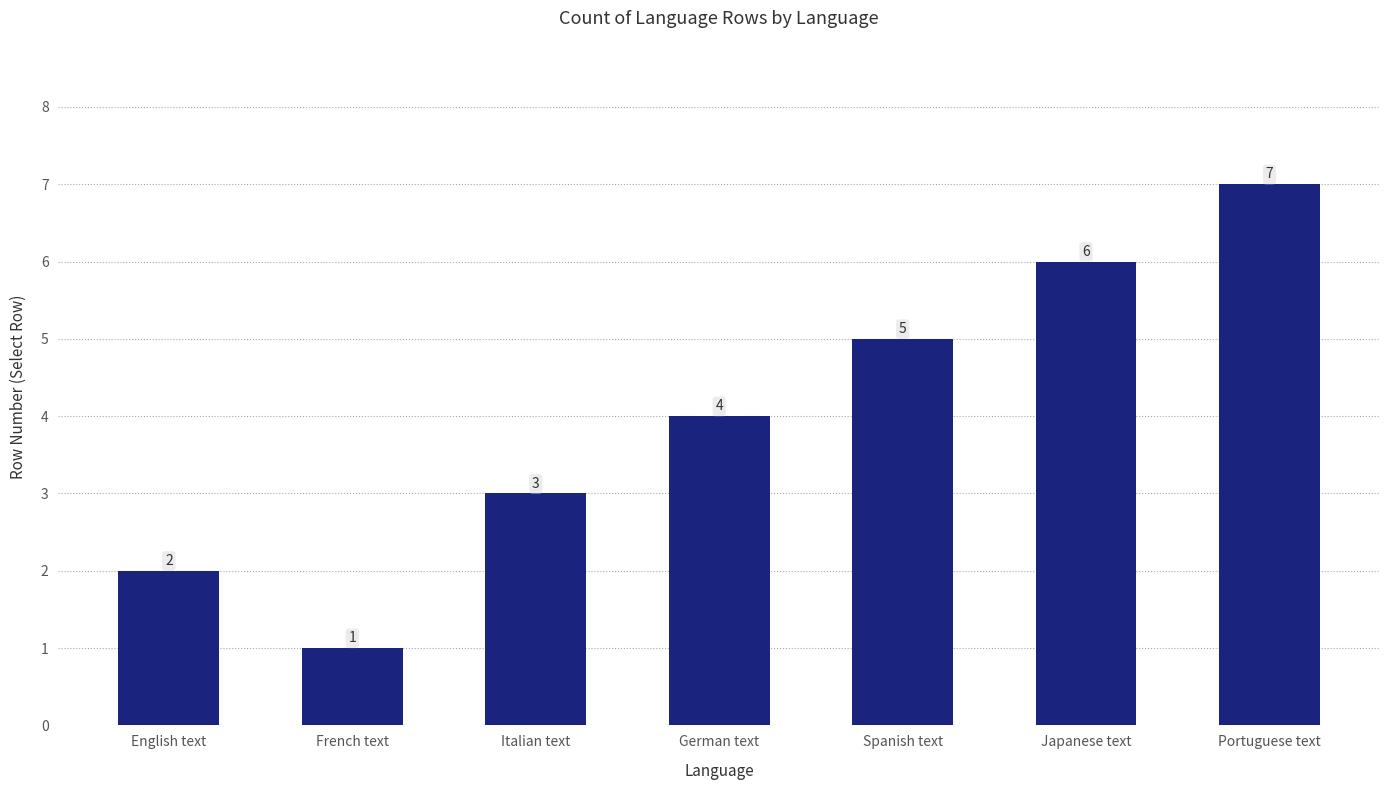

What position from the right is Italian text?

5